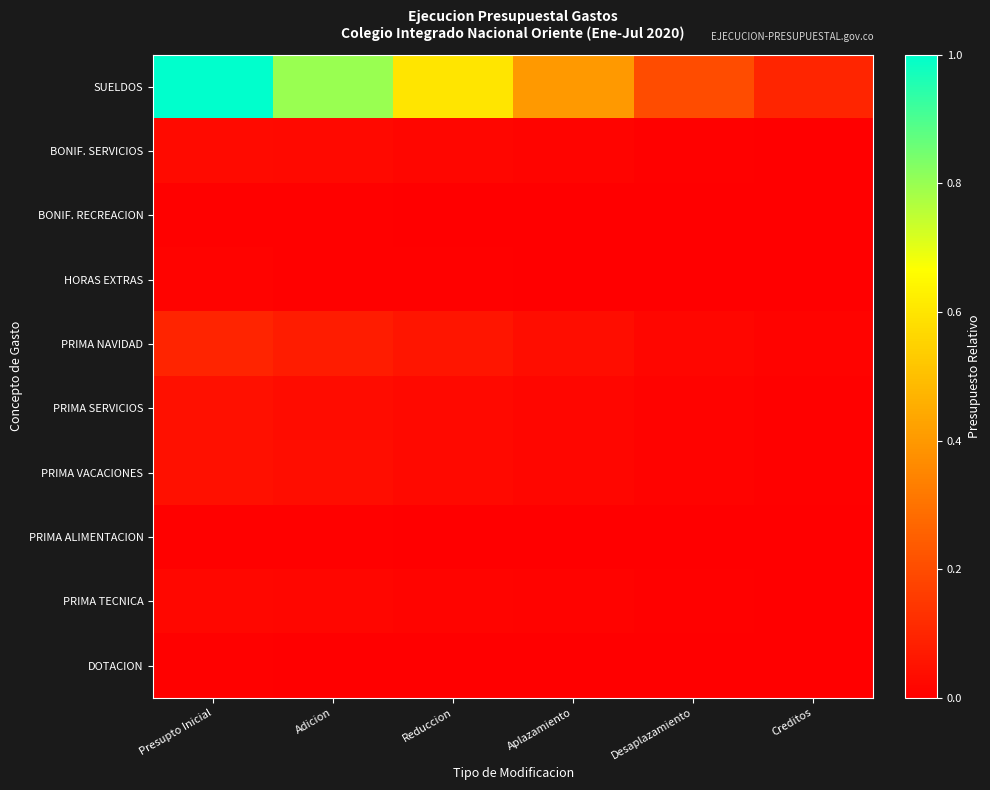

Reading right to left, list all the values displayed in this chart.

SUELDOS: Creditos=0.1	Desaplazamiento=0.2	Aplazamiento=0.4	Reduccion=0.6	Adicion=0.8	Presupto Inicial=1.0
BONIF. SERVICIOS: Creditos=0.0	Desaplazamiento=0.0	Aplazamiento=0.0	Reduccion=0.0	Adicion=0.0	Presupto Inicial=0.0
BONIF. RECREACION: Creditos=0.0	Desaplazamiento=0.0	Aplazamiento=0.0	Reduccion=0.0	Adicion=0.0	Presupto Inicial=0.0
HORAS EXTRAS: Creditos=0.0	Desaplazamiento=0.0	Aplazamiento=0.0	Reduccion=0.0	Adicion=0.0	Presupto Inicial=0.0
PRIMA NAVIDAD: Creditos=0.0	Desaplazamiento=0.0	Aplazamiento=0.0	Reduccion=0.1	Adicion=0.1	Presupto Inicial=0.1
PRIMA SERVICIOS: Creditos=0.0	Desaplazamiento=0.0	Aplazamiento=0.0	Reduccion=0.0	Adicion=0.0	Presupto Inicial=0.0
PRIMA VACACIONES: Creditos=0.0	Desaplazamiento=0.0	Aplazamiento=0.0	Reduccion=0.0	Adicion=0.0	Presupto Inicial=0.0
PRIMA ALIMENTACION: Creditos=0.0	Desaplazamiento=0.0	Aplazamiento=0.0	Reduccion=0.0	Adicion=0.0	Presupto Inicial=0.0
PRIMA TECNICA: Creditos=0.0	Desaplazamiento=0.0	Aplazamiento=0.0	Reduccion=0.0	Adicion=0.0	Presupto Inicial=0.0
DOTACION: Creditos=0.0	Desaplazamiento=0.0	Aplazamiento=0.0	Reduccion=0.0	Adicion=0.0	Presupto Inicial=0.0